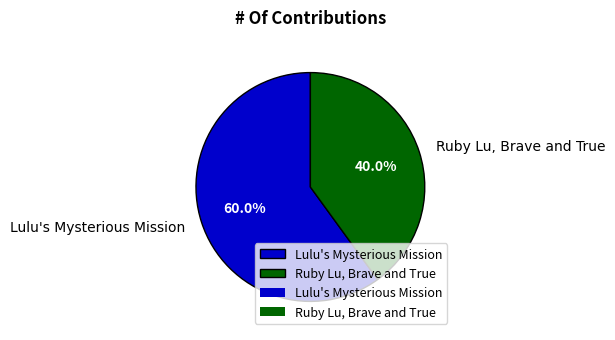

How many slices are in this pie chart?

2